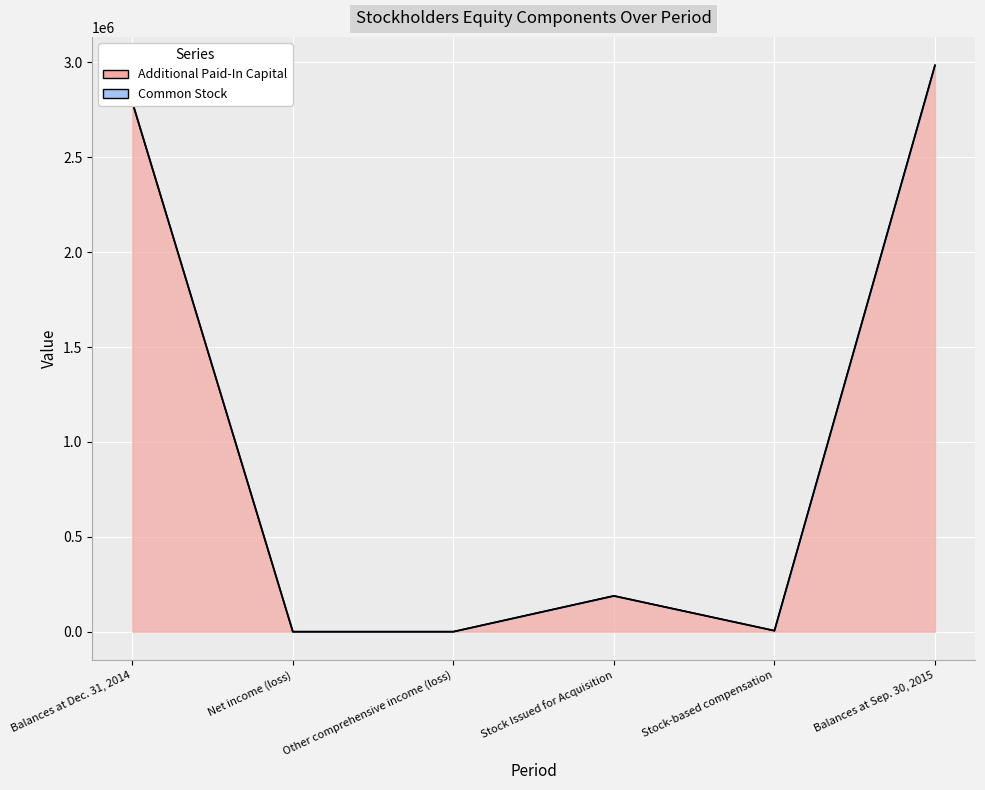

Reading left to right, extract all data points from this chart.

2789695	0	0	188490	5238	2983423